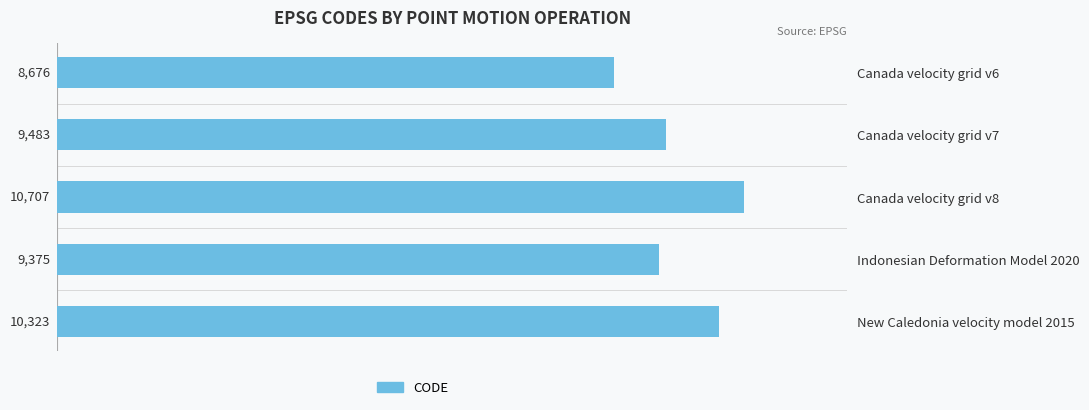

Reading top to bottom, extract all data points from this chart.

Canada velocity grid v6=8676	Canada velocity grid v7=9483	Canada velocity grid v8=10707	Indonesian Deformation Model 2020=9375	New Caledonia velocity model 2015=10323